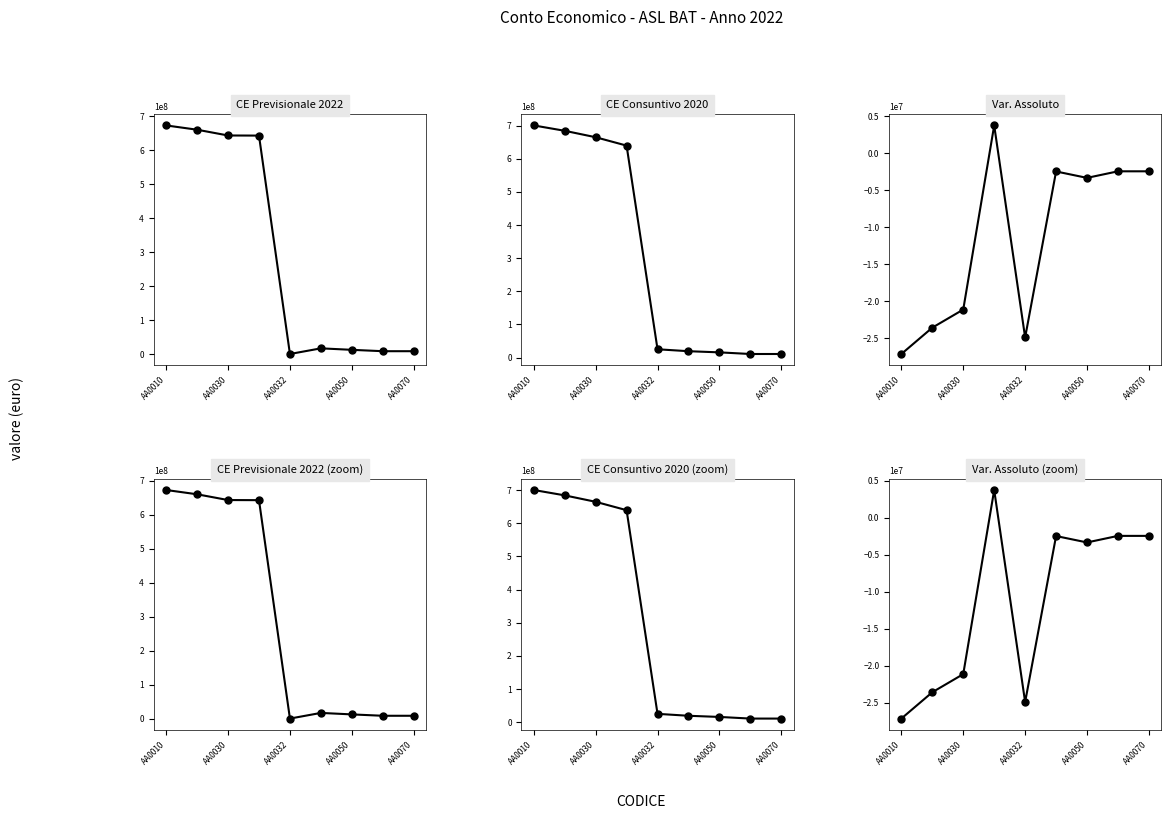

How many data points does each series have?

9